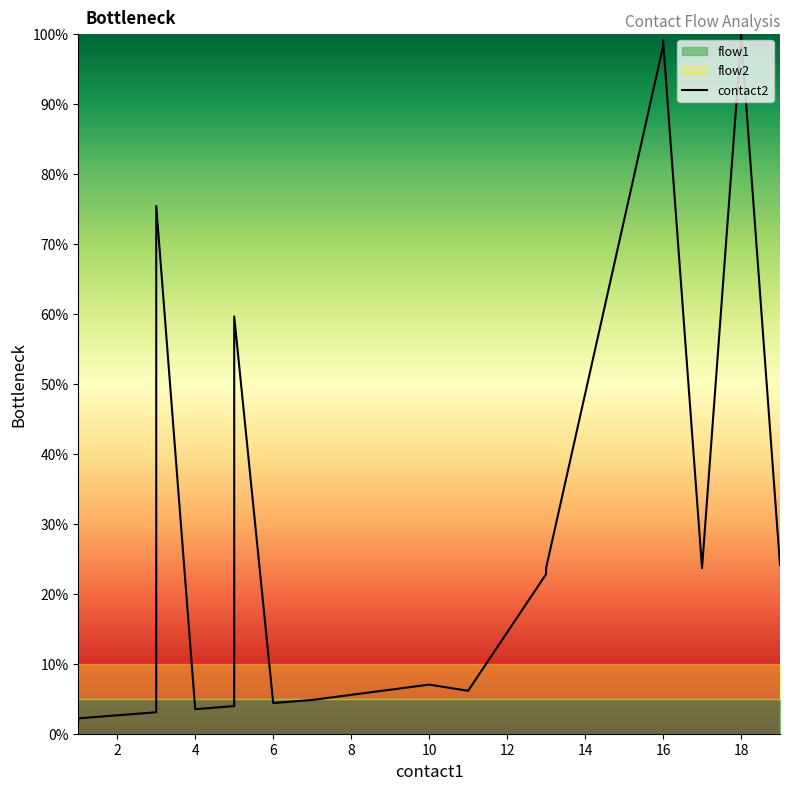

Which label corresponds to the largest value in the chart?

18